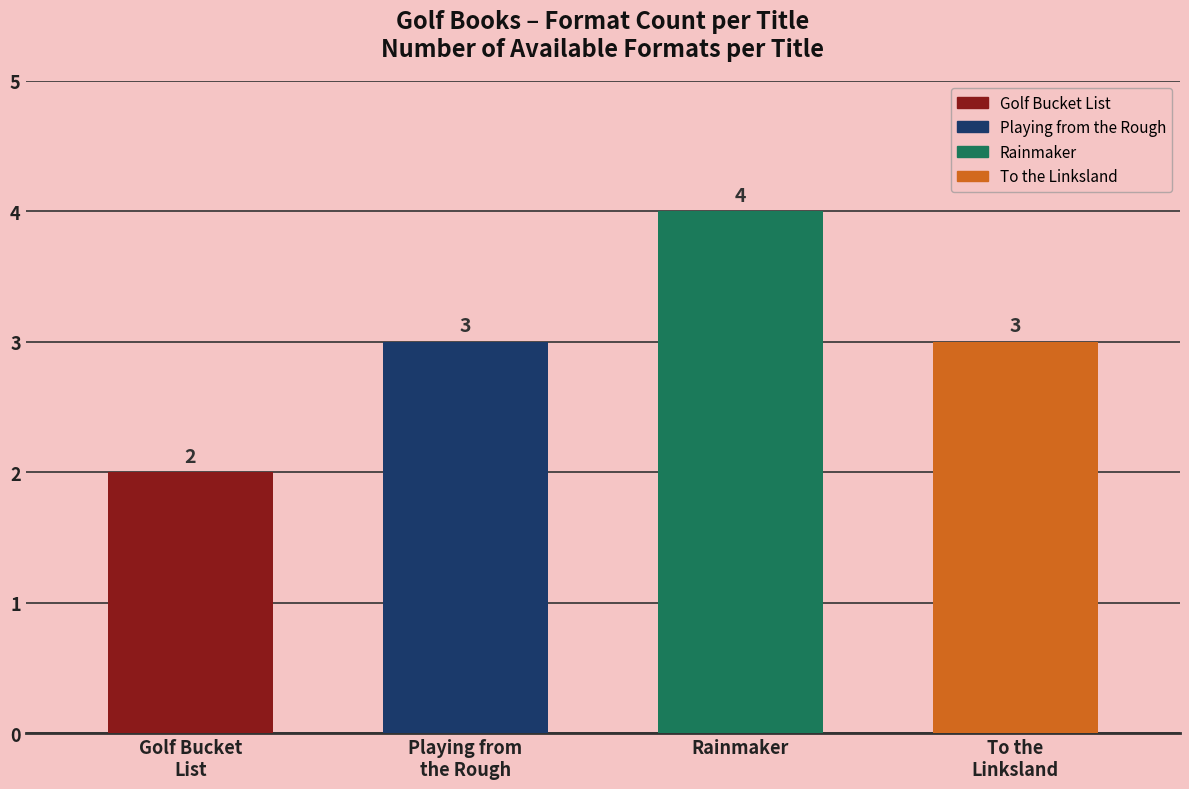

What is the value of the 4th bar from the left?

3